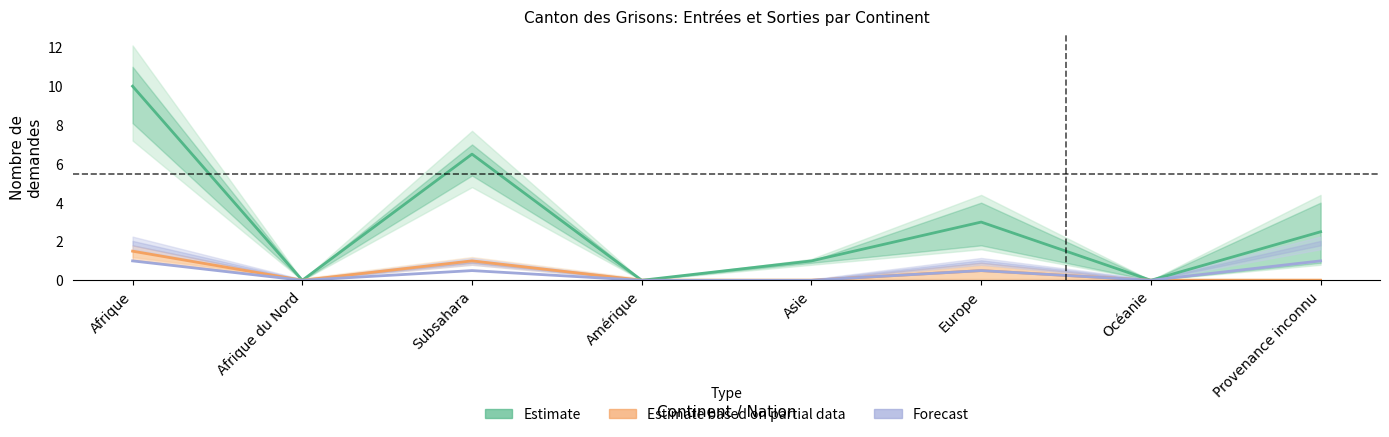

List the labels in order of Estimate based on partial data value, smallest first.

Afrique du Nord, Amérique, Asie, Océanie, Provenance inconnu, Europe, Subsahara, Afrique